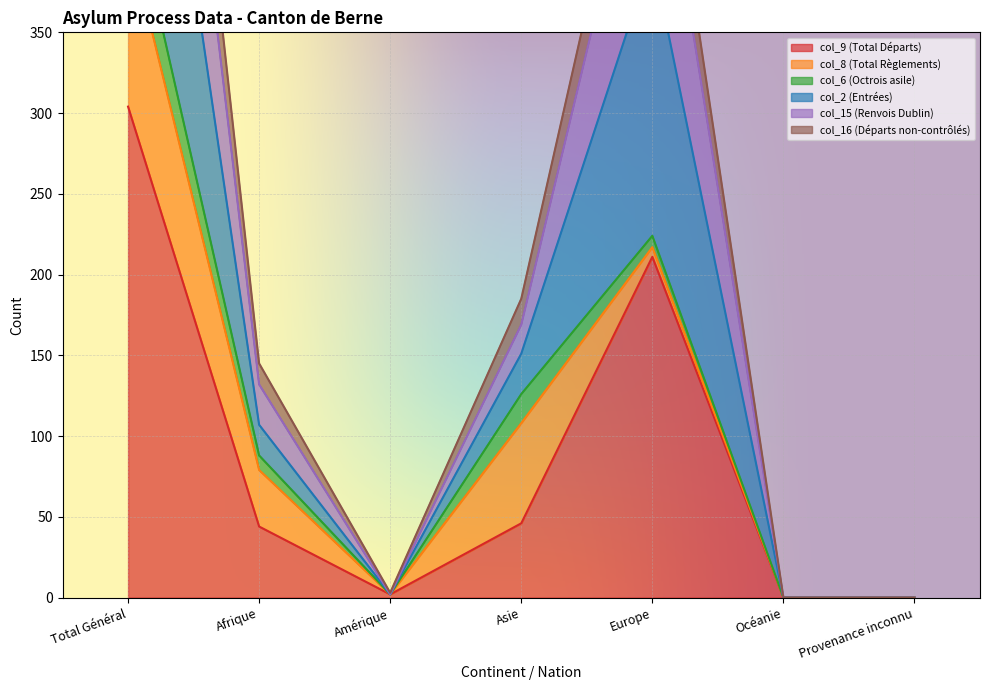

Between Océanie and Provenance inconnu, which series saw the biggest shift?

col_9 (Total Départs)